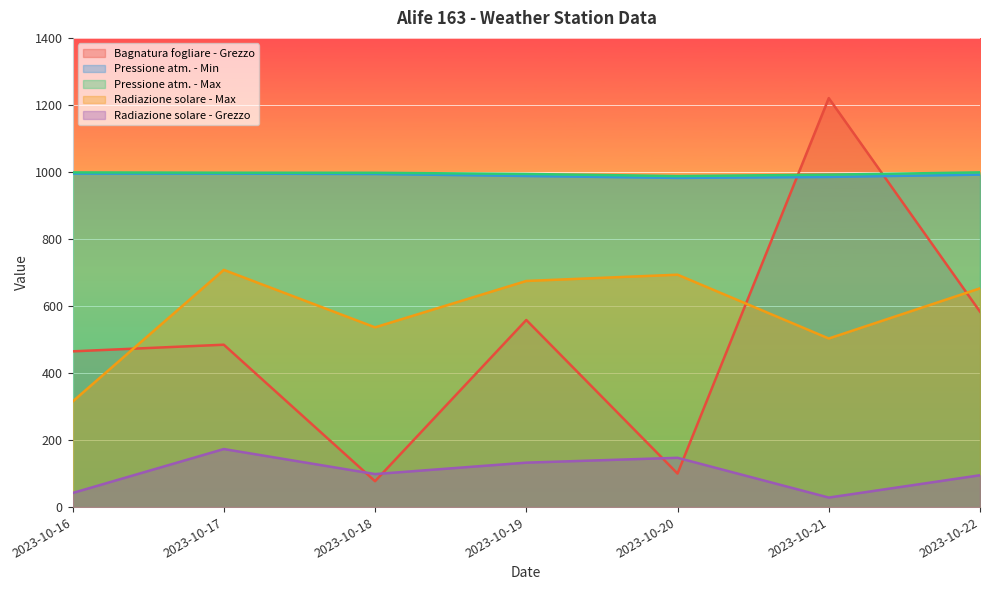

What is the highest value of the Pressione atm. - Min series?

995.1